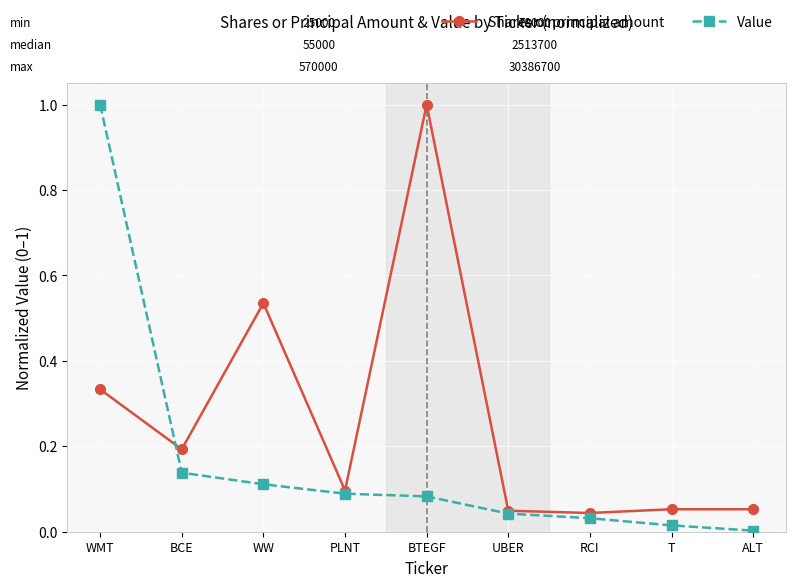

What is the label of the 8th point from the left?

T